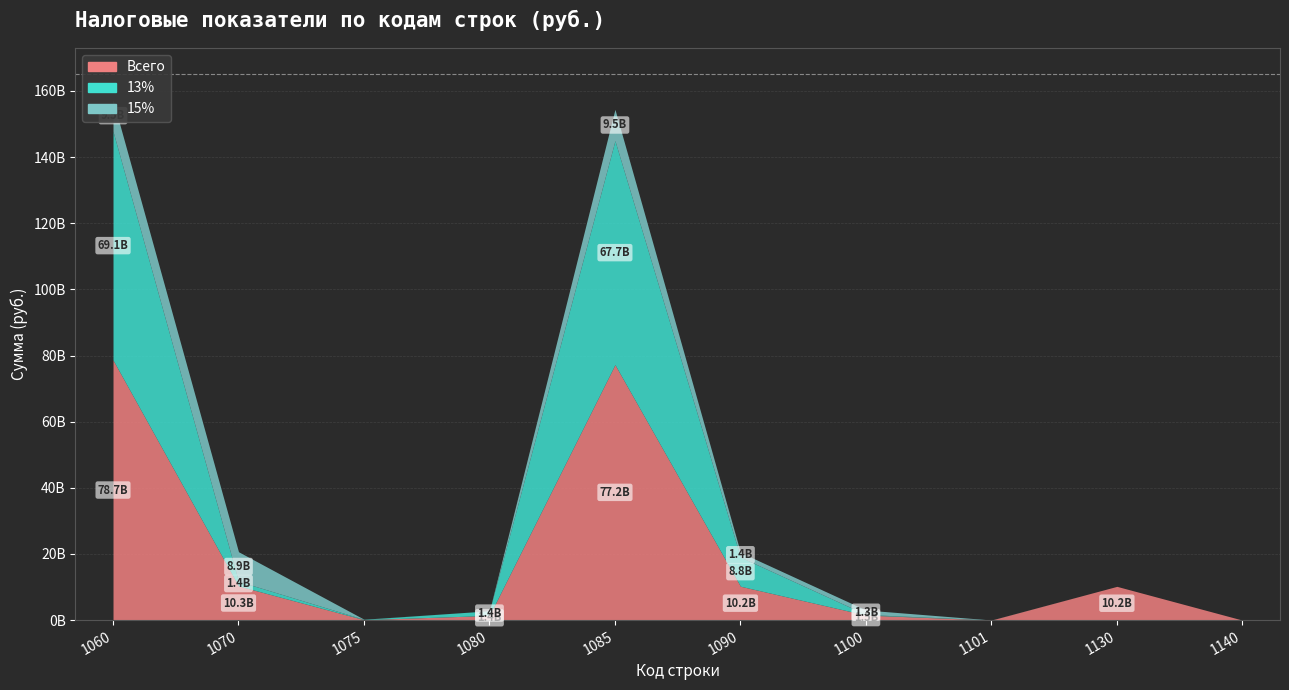

How many interior local peaks does the Всего series have?

2